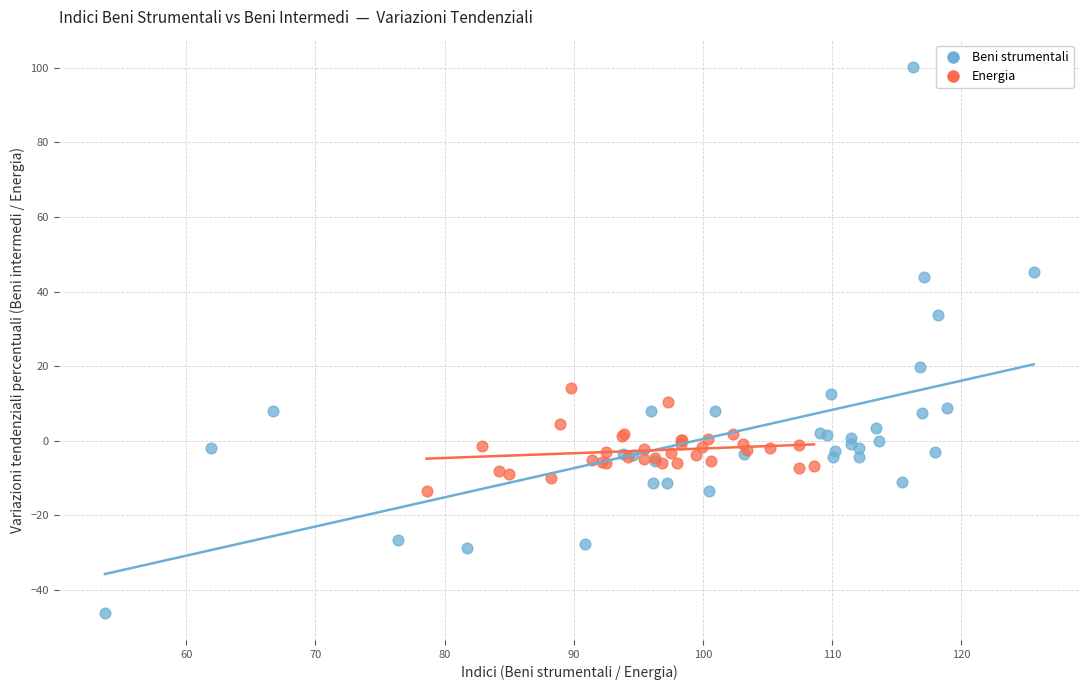

Which series contains the lowest Y value?

Beni strumentali